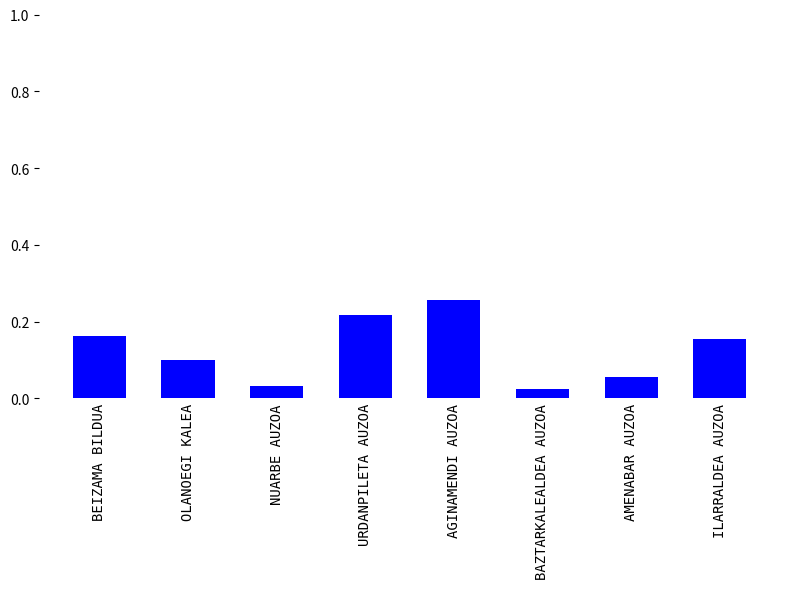

The chart shows a value of 0.1 at BEIZAMA BILDUA. True or false?

False